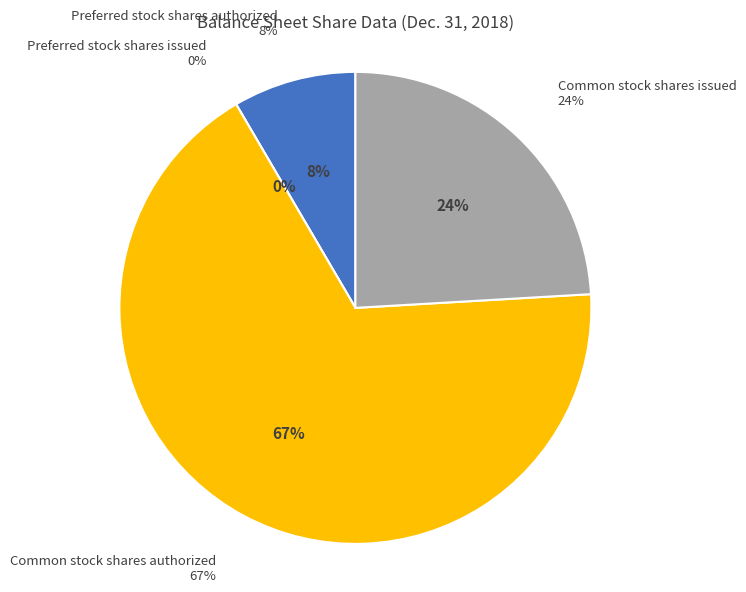

To the nearest percent, what is the average slice percentage?

25%